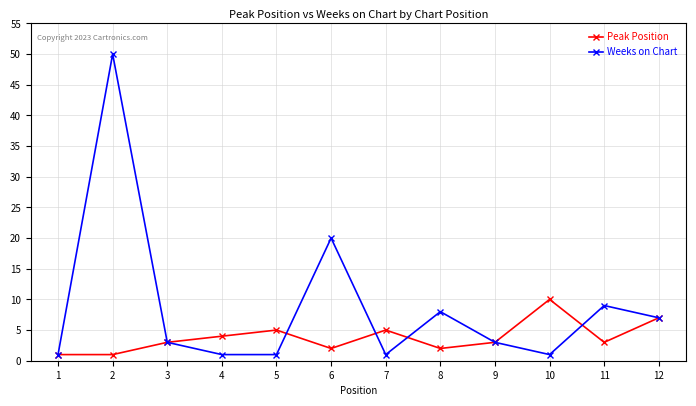

True or false: Weeks on Chart and Peak Position intersect in this chart.

True